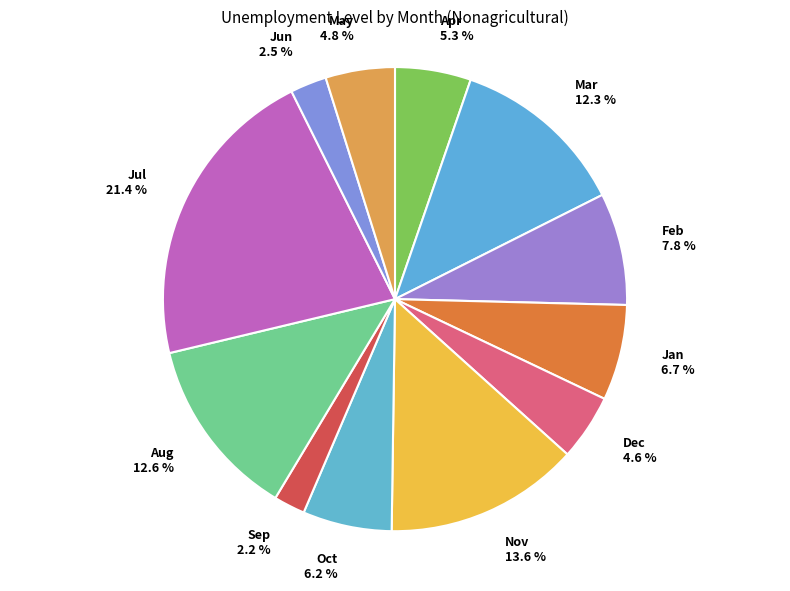

Count the number of slices in the pie.

12